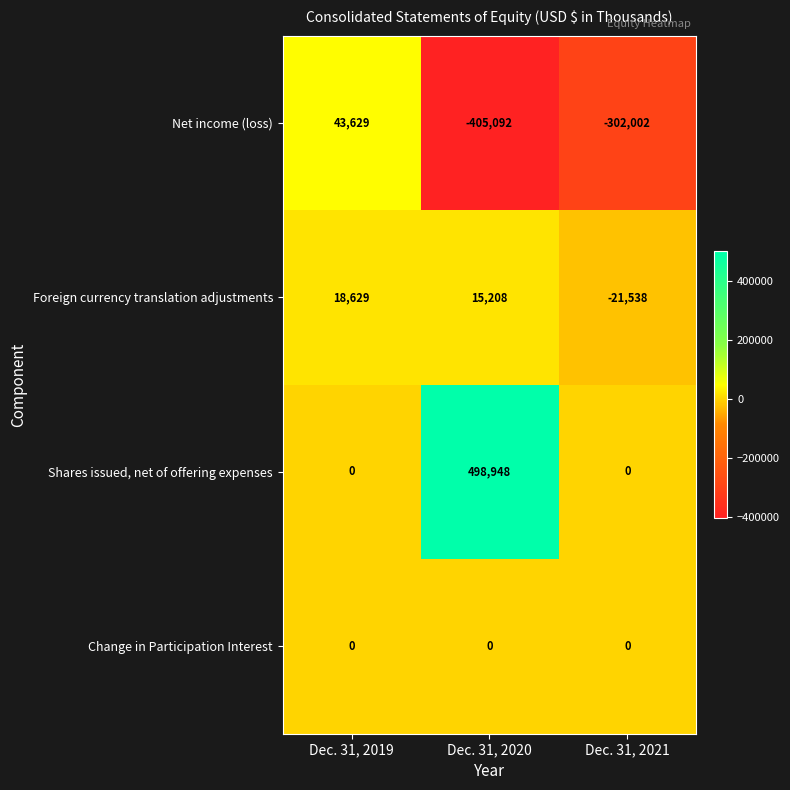

Is it true that Change in Participation Interest equals 0 at Dec. 31, 2020?

True